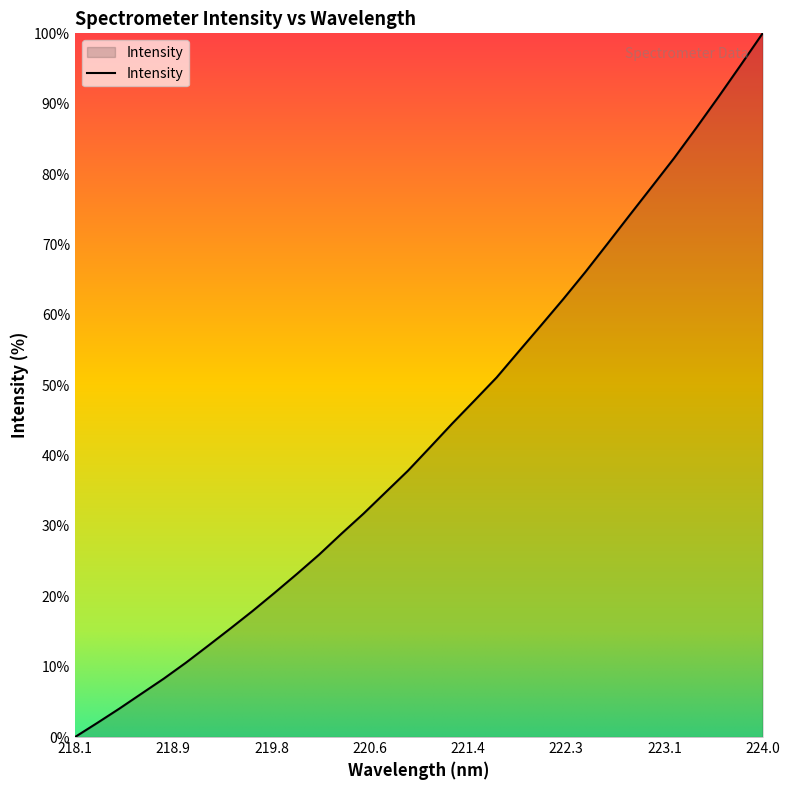

What is the maximum value shown in the chart?

100.0